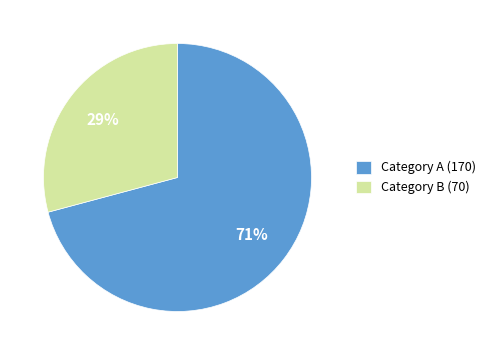

Is there a majority slice in this chart?

Yes